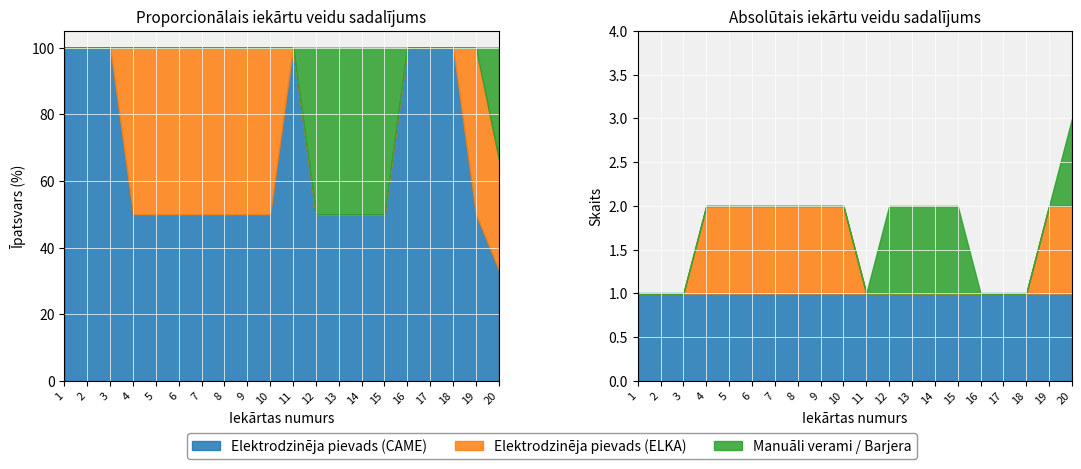

At 3, list the series in order from smallest to largest.

Elektrodzinēja pievads (ELKA), Manuāli verami / Barjera, Elektrodzinēja pievads (CAME)